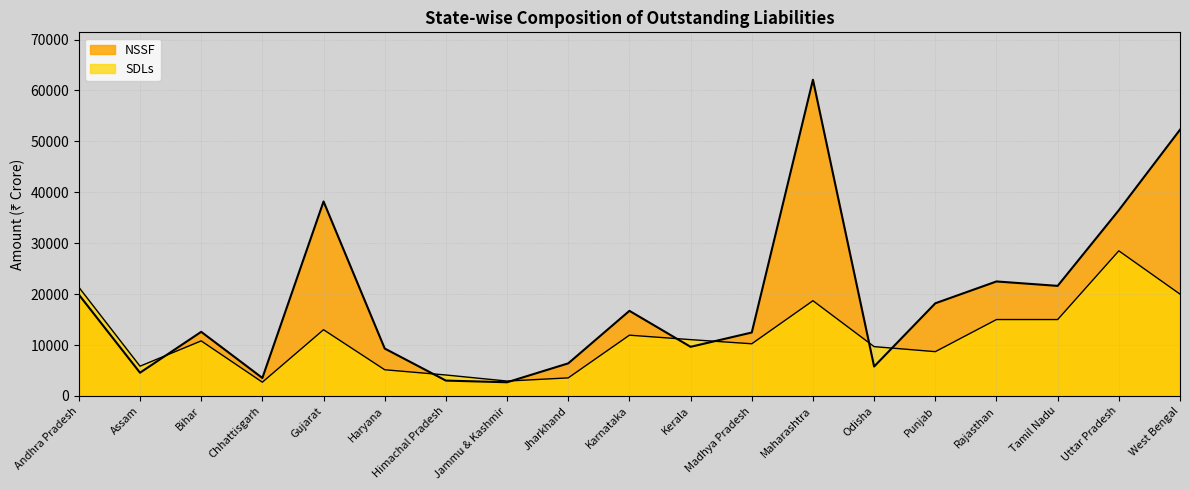

Rank the categories by SDLs value from lowest to highest.

Chhattisgarh, Jammu & Kashmir, Jharkhand, Himachal Pradesh, Haryana, Assam, Punjab, Odisha, Madhya Pradesh, Bihar, Kerala, Karnataka, Gujarat, Tamil Nadu, Rajasthan, Maharashtra, West Bengal, Andhra Pradesh, Uttar Pradesh